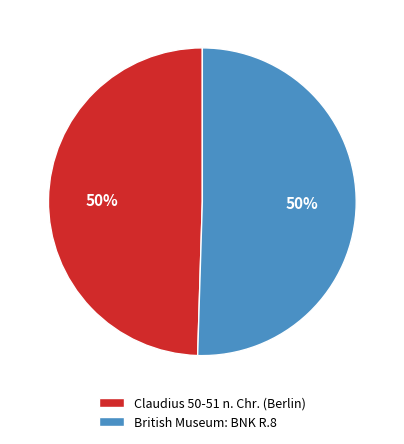

Do Claudius 50-51 n. Chr. (Berlin) and British Museum: BNK R.8 together represent more than half of the pie?

Yes